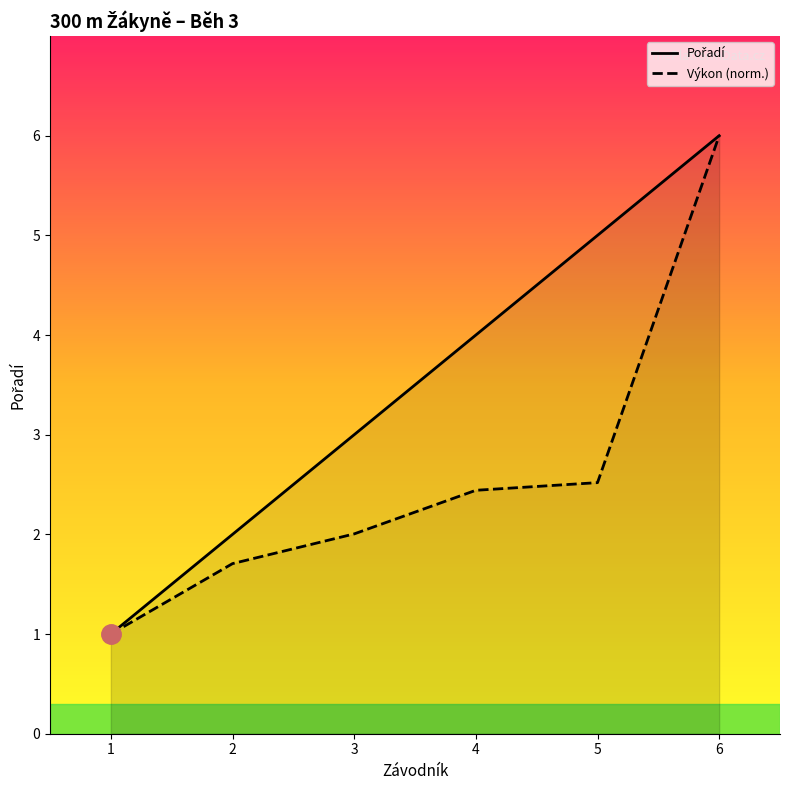

What is the spread (max minus min) of values at 5?

2.5